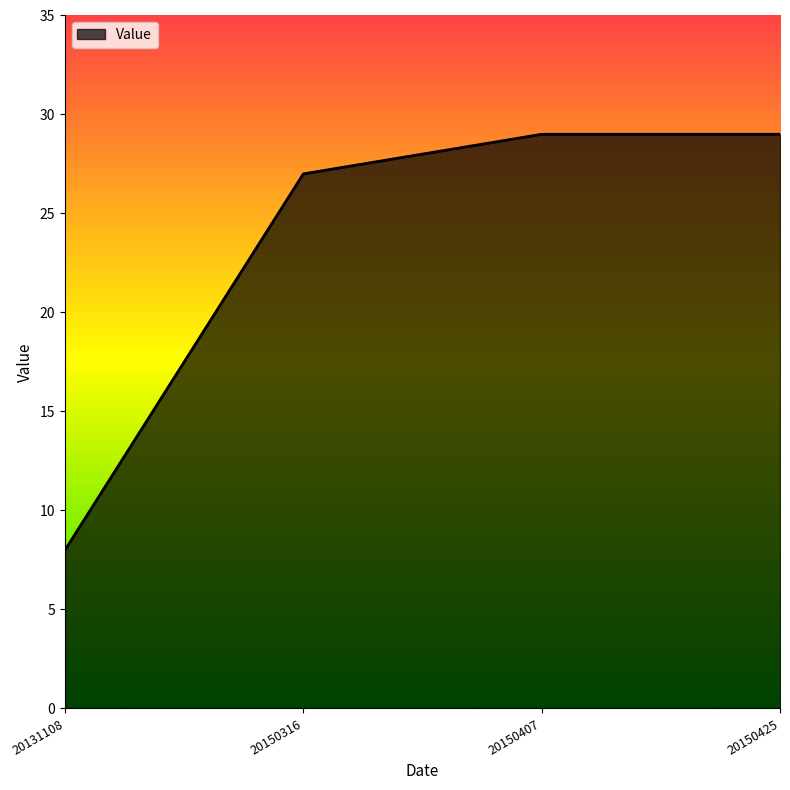

How many lines are shown in the chart?

1